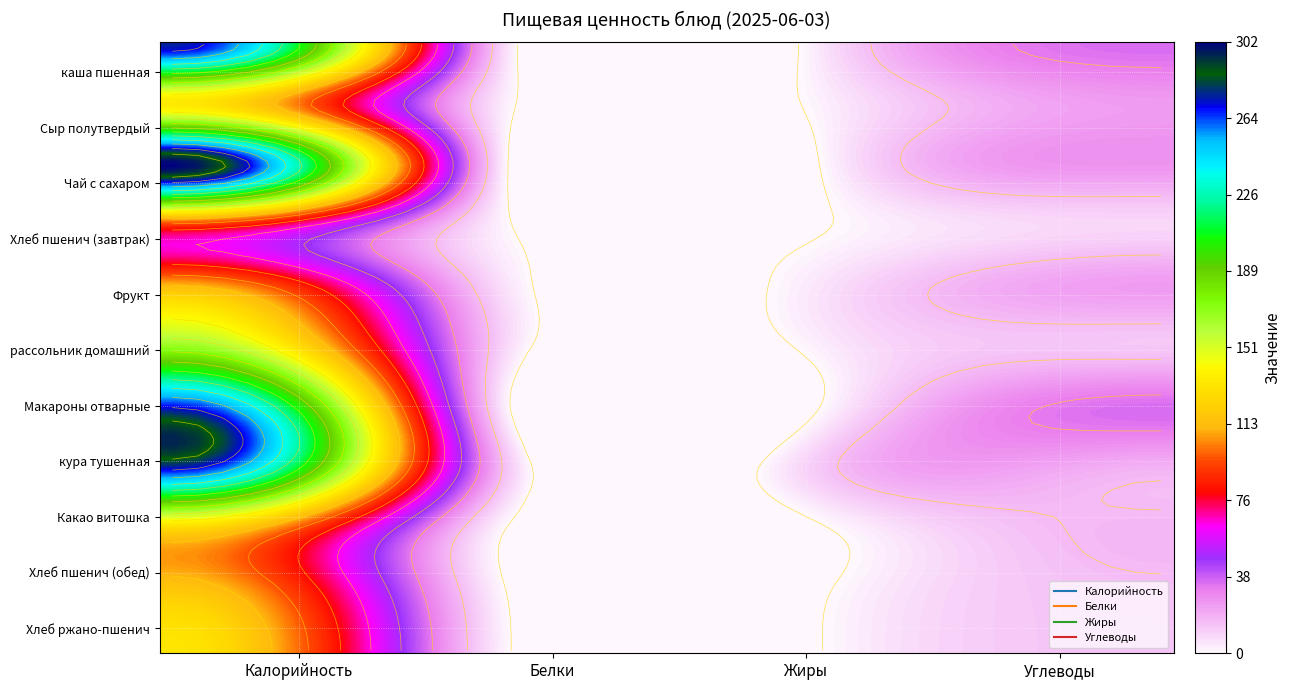

Which series has the largest total across all categories?

Чай с сахаром